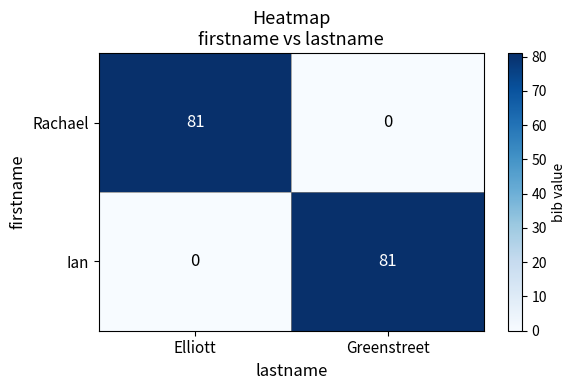

What is the difference between the Ian values at Elliott and Greenstreet?

81